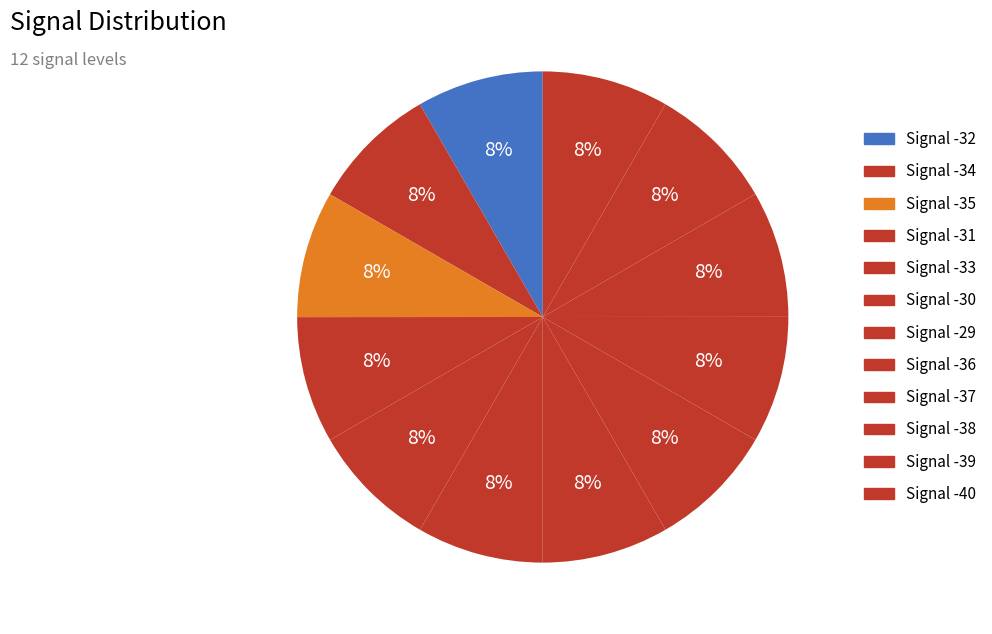

Which slice is the smallest?

-40